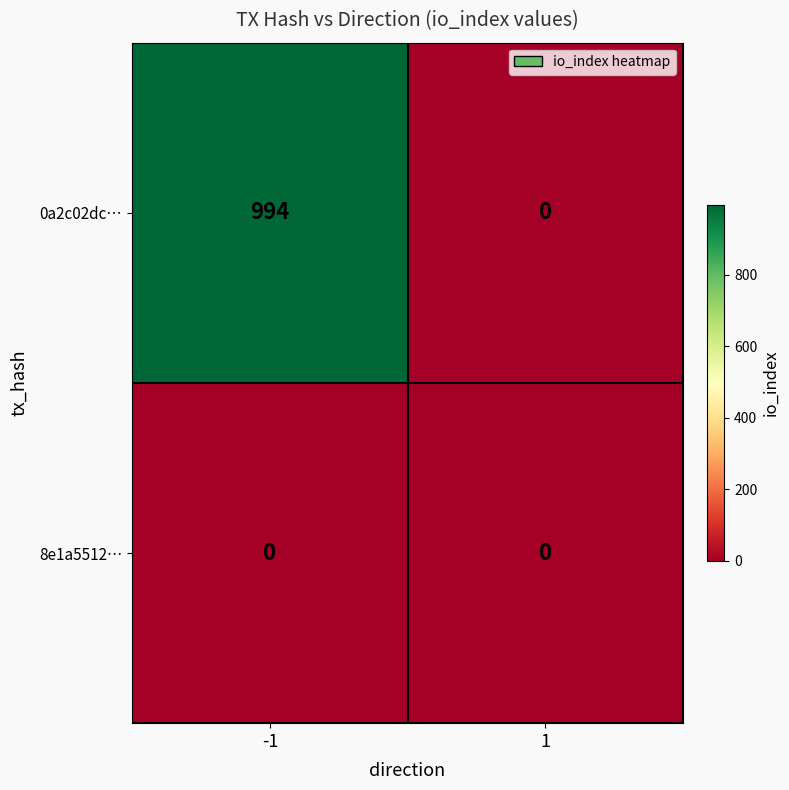

What is the total value across all series at -1?

994